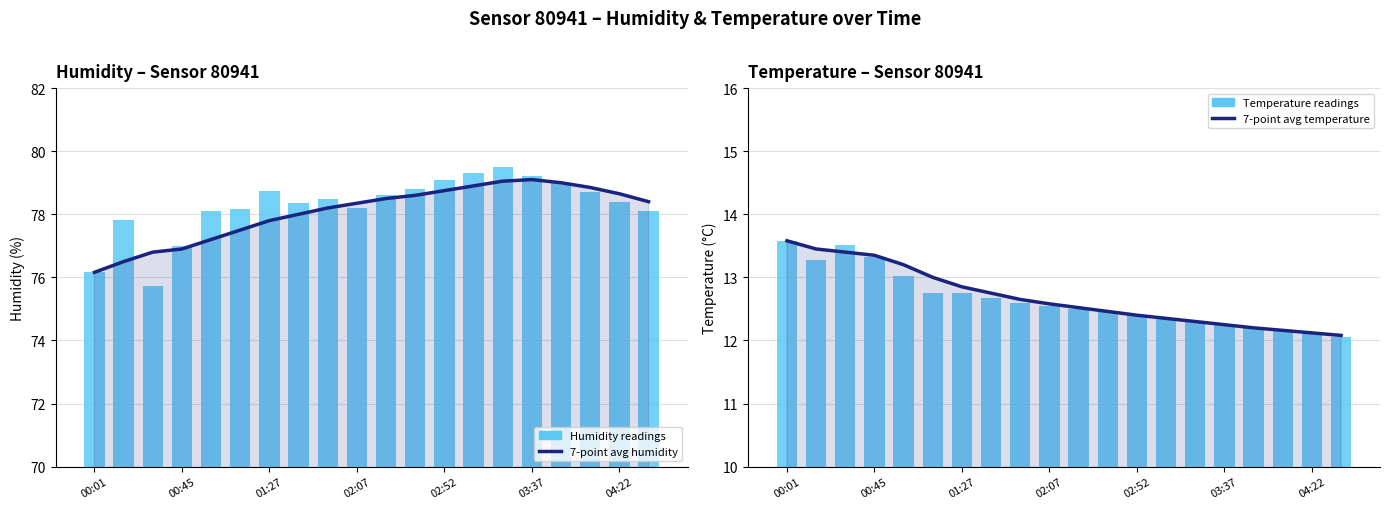

Is the value of Humidity readings at 12 greater than the value of 7-point avg temperature at 11?

Yes